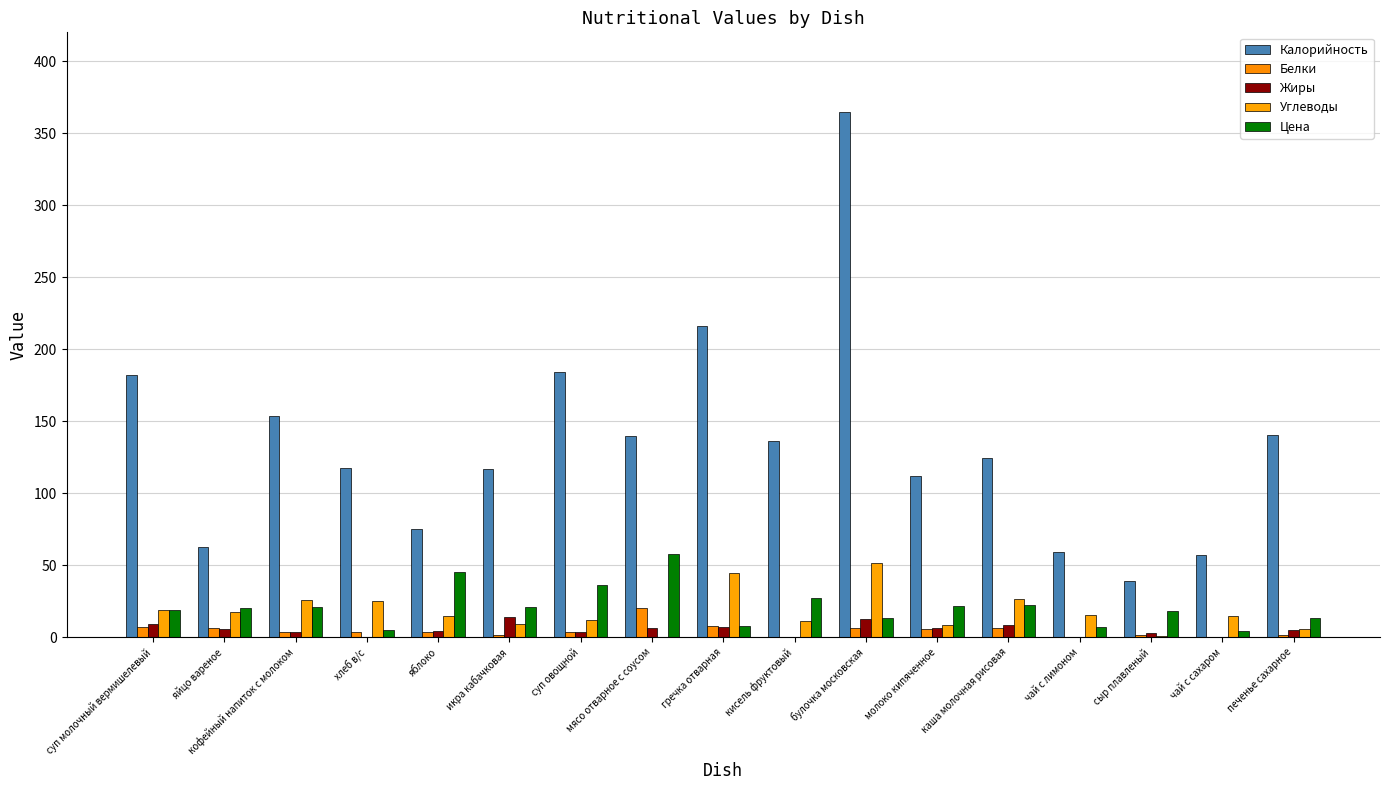

What is the label of the 2nd bar from the right?

чай с сахаром